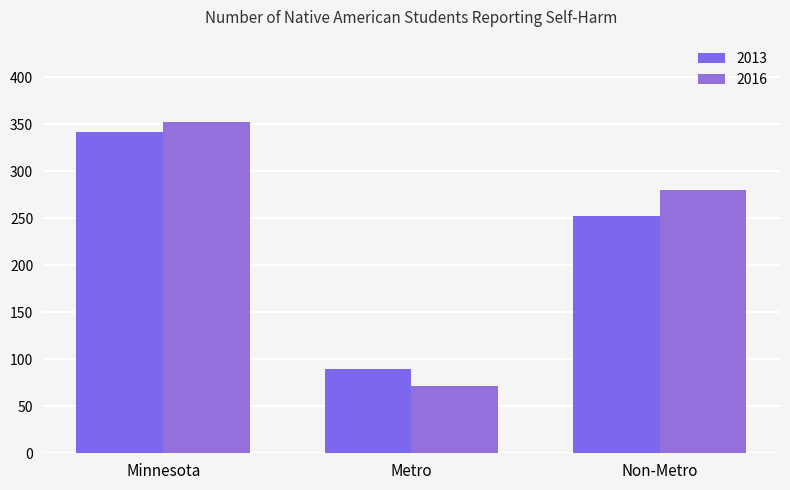

What is the label of the 2nd bar from the left?

Metro